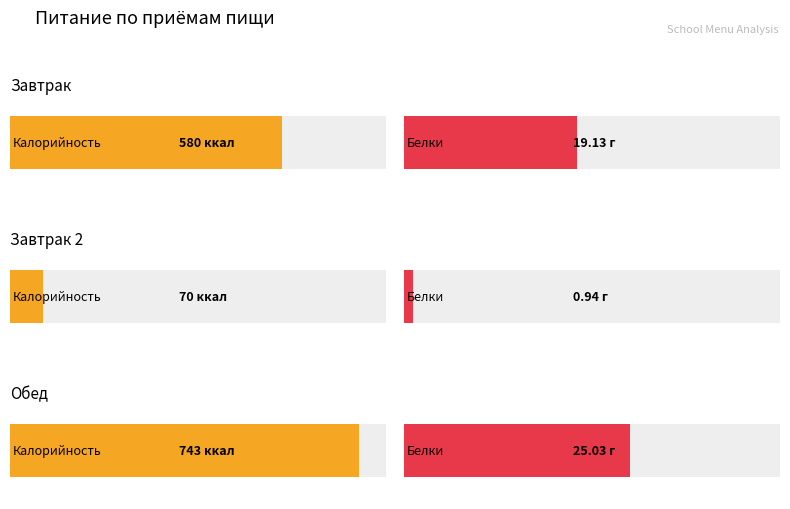

At which label does Калорийность reach its minimum?

Завтрак 2